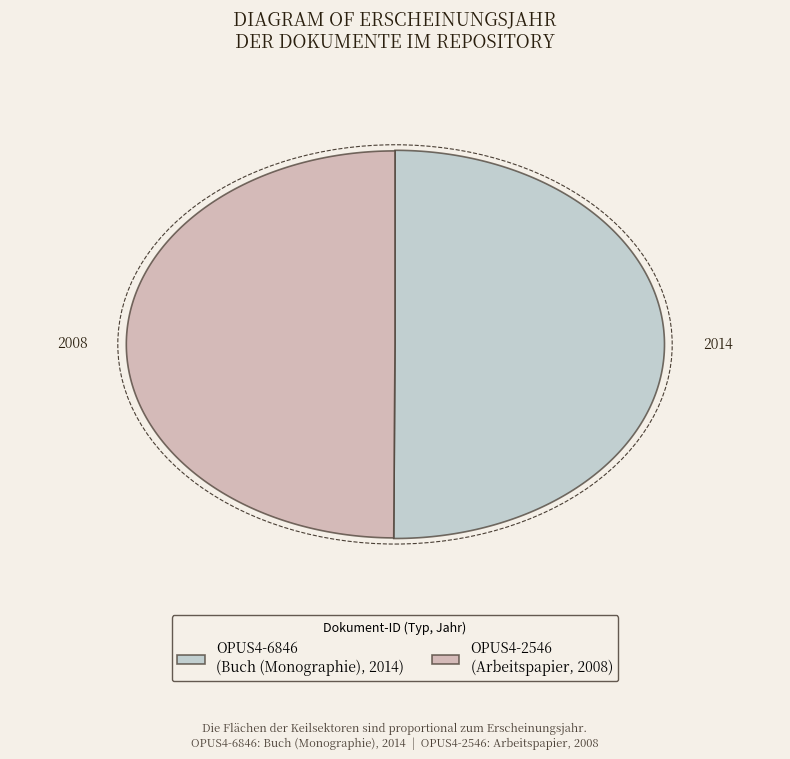

True or false: OPUS4-2546 accounts for 36% of the total.

False